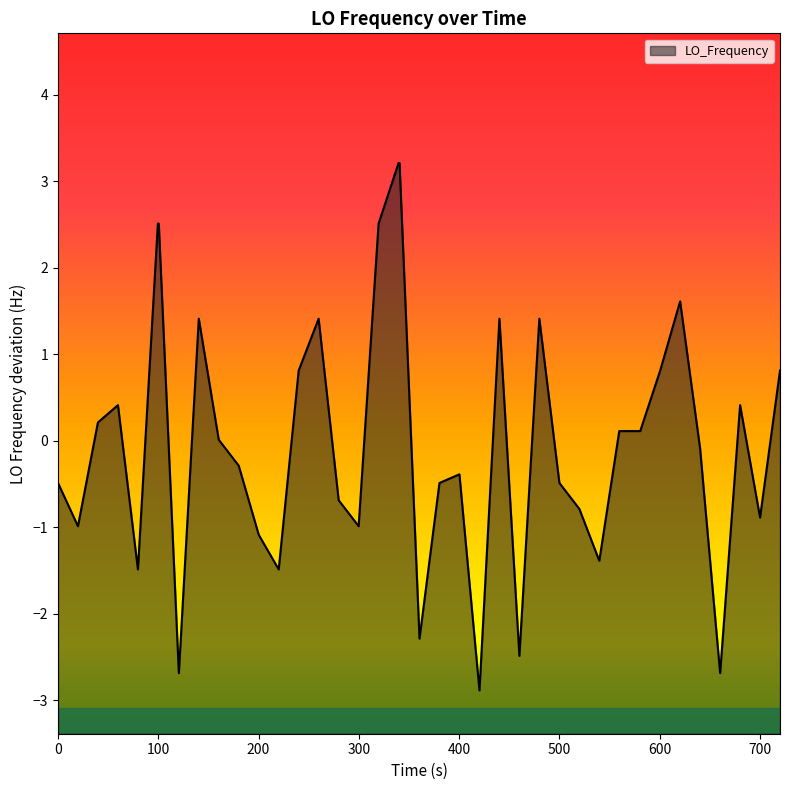

What is the maximum value shown in the chart?

3.2